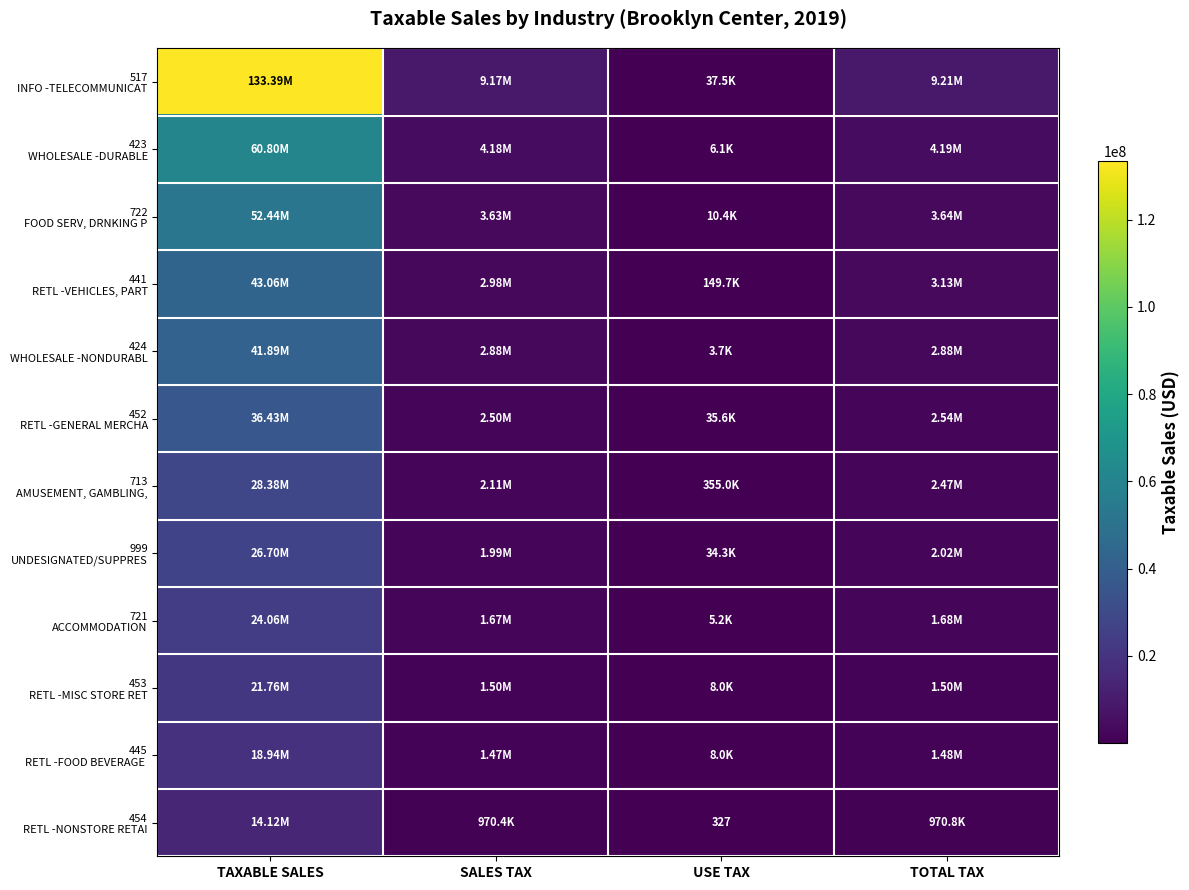

Count the number of data series in this chart.

12